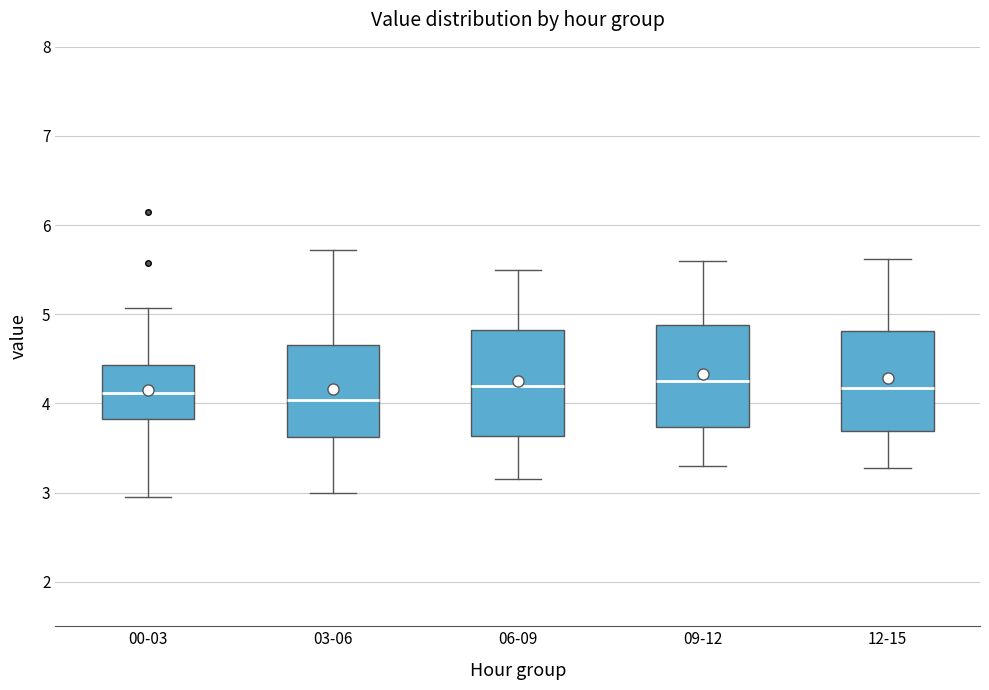

Where does the median line of the box for 09-12 sit on the y-axis? The values are not printed on the chart, so give them approximately, as read against the axis.

4.3